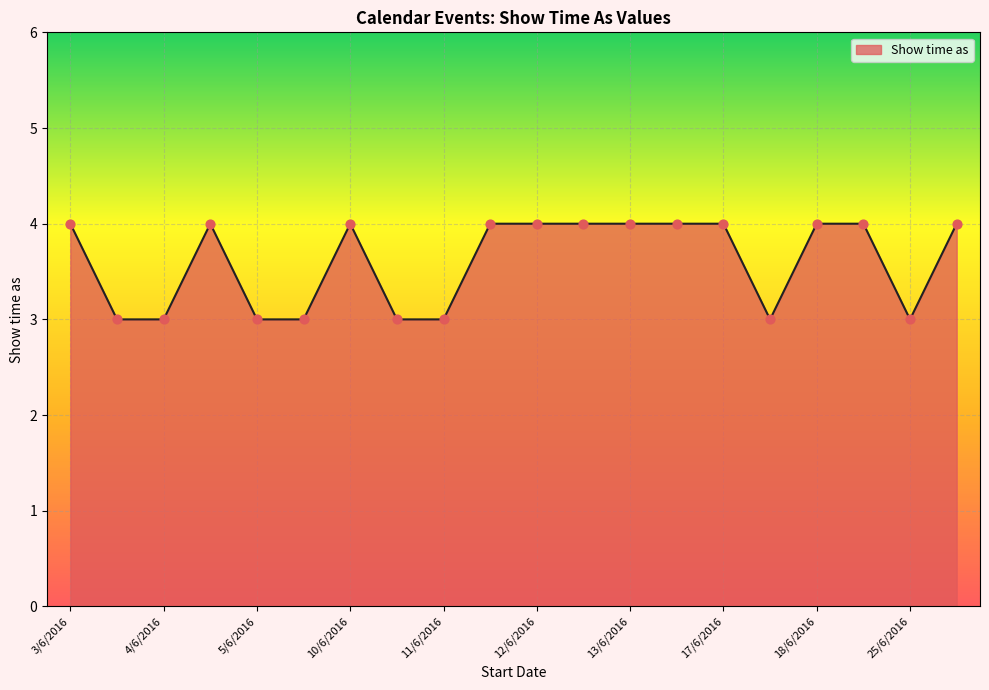

What is the maximum value shown in the chart?

4